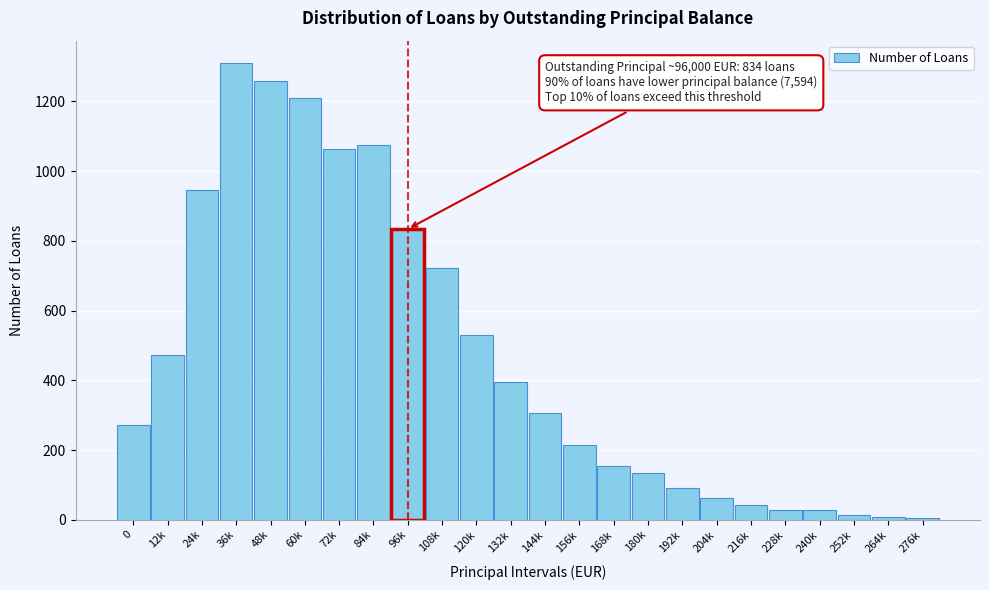

What is the label of the 8th bar from the left?

84k